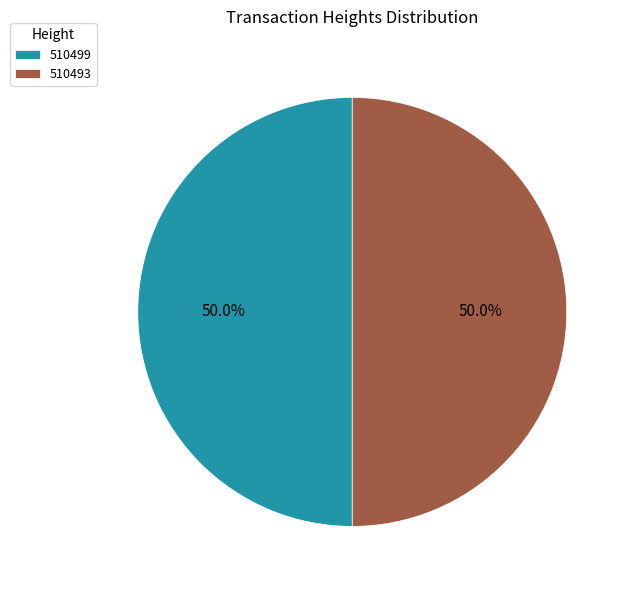

What percentage is the 510493 slice, to the nearest percent?

50%